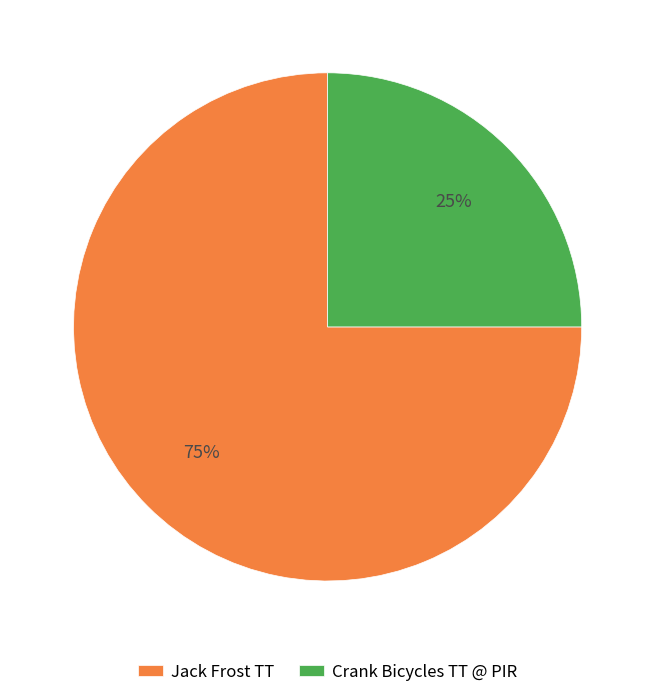

To the nearest percent, what is the difference between the Crank Bicycles TT @ PIR and Jack Frost TT slice percentages?

50%